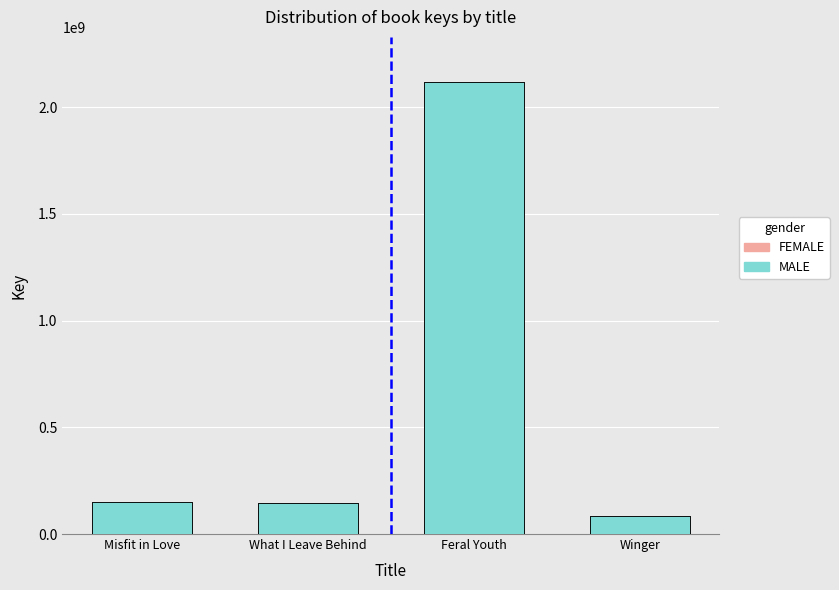

Between Feral Youth and What I Leave Behind, which is larger?

Feral Youth